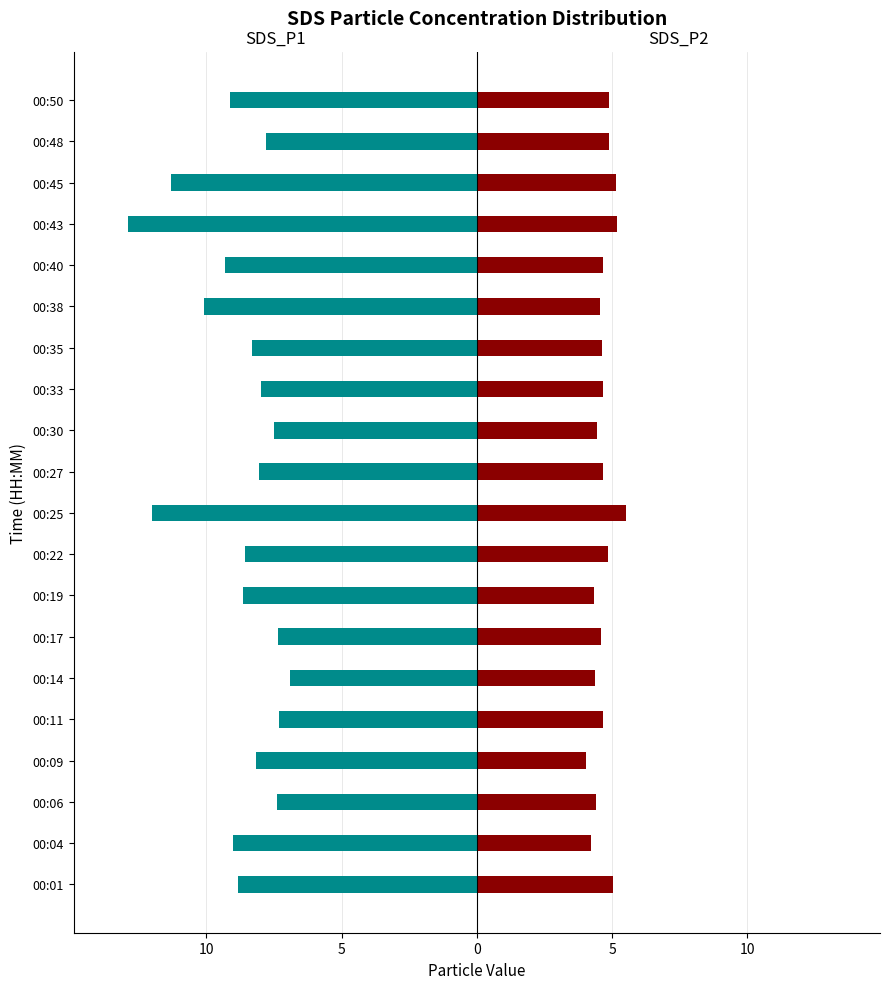

What are all the series names shown in the legend?

SDS_P1, SDS_P2